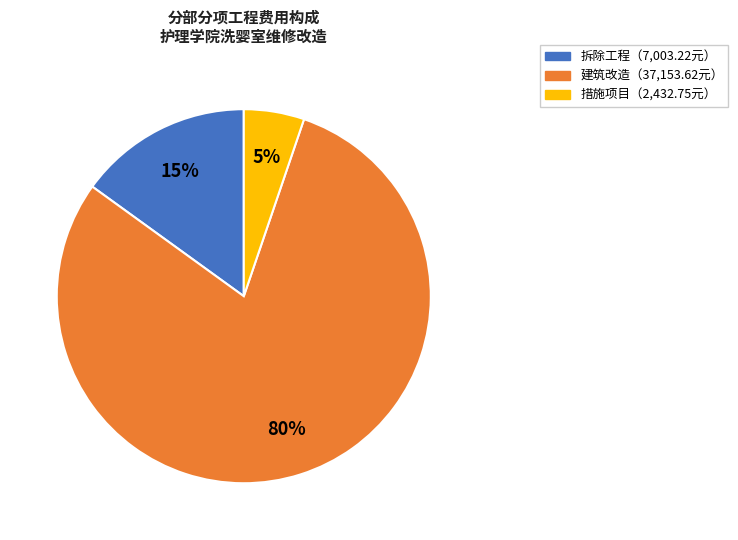

Is there a majority slice in this chart?

Yes